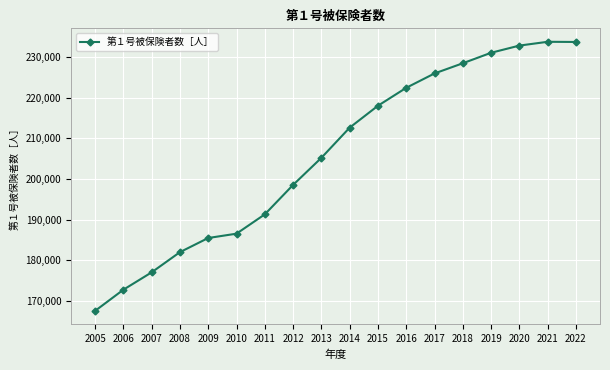

What is the ratio of the value at 2017 to the value at 2010?

1.2